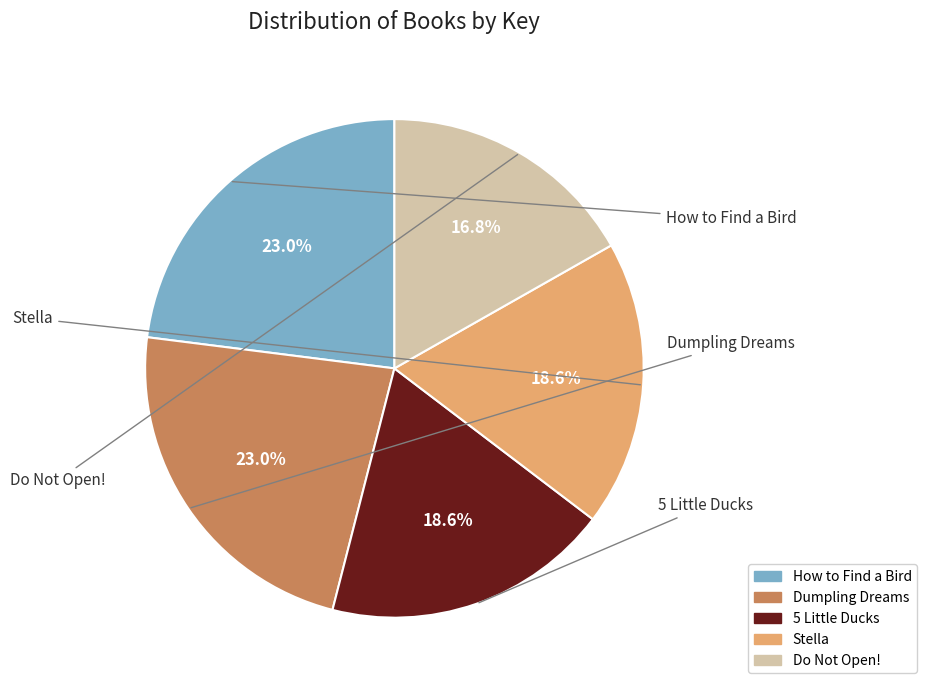

How many slices are in this pie chart?

5